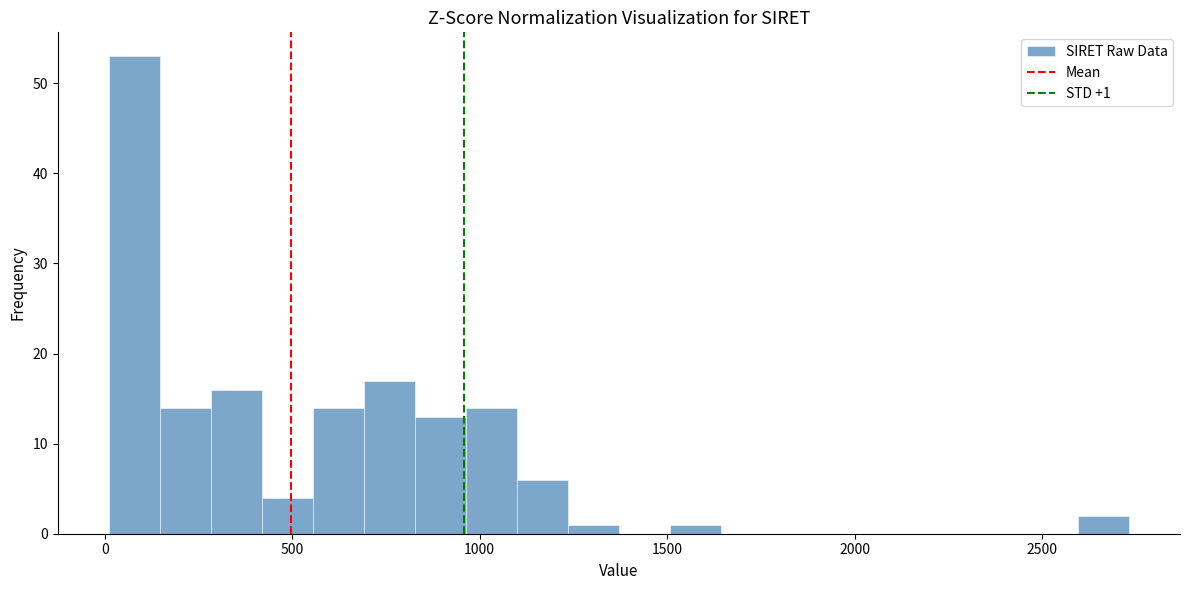

Read against the x-axis, roughly where is the centre of the tallest bar?

100